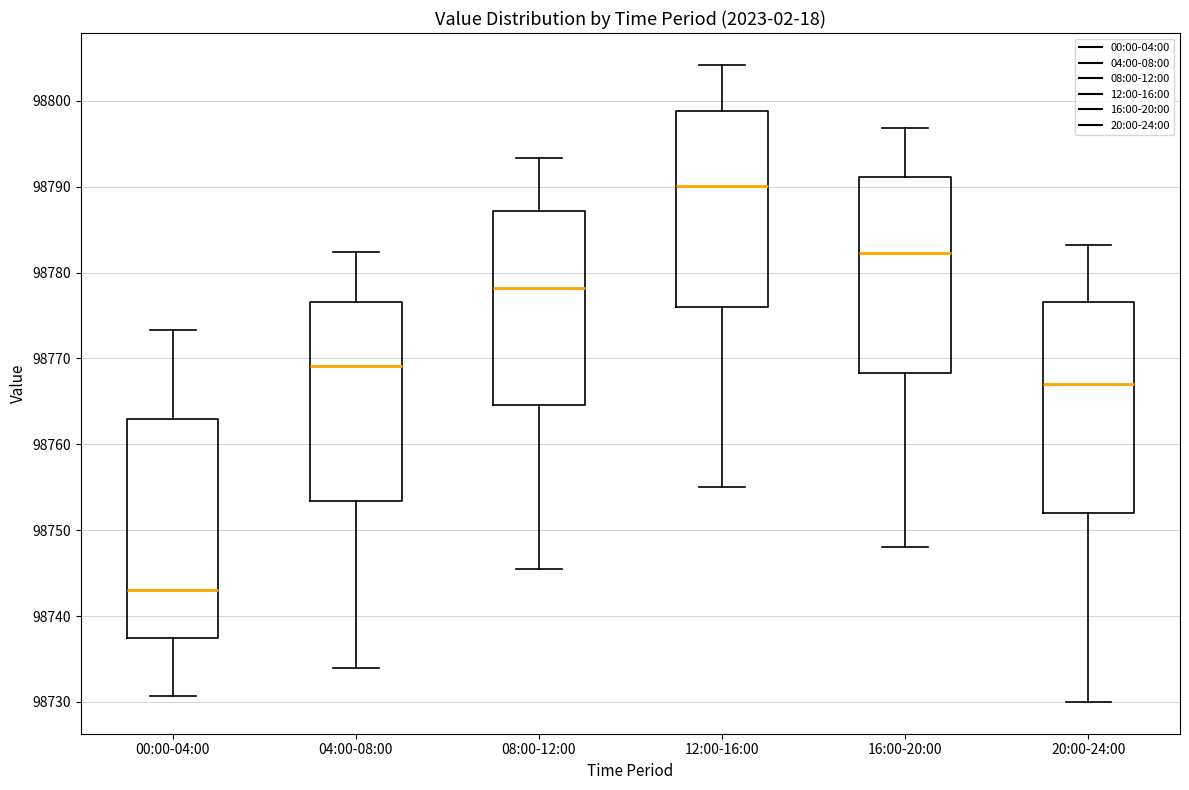

Reading left to right, transcribe this box plot: for each box, give where its median line is, the range the box spans, and where its two whiskers end, as read against the y-axis. The values are not printed on the chart, so give them approximately, as read against the axis.

00:00-04:00: median 98743, box 98737 to 98763, whiskers 98731 to 98773
04:00-08:00: median 98769, box 98753 to 98777, whiskers 98734 to 98782
08:00-12:00: median 98778, box 98765 to 98787, whiskers 98746 to 98793
12:00-16:00: median 98790, box 98776 to 98799, whiskers 98755 to 98804
16:00-20:00: median 98782, box 98768 to 98791, whiskers 98748 to 98797
20:00-24:00: median 98767, box 98752 to 98777, whiskers 98730 to 98783